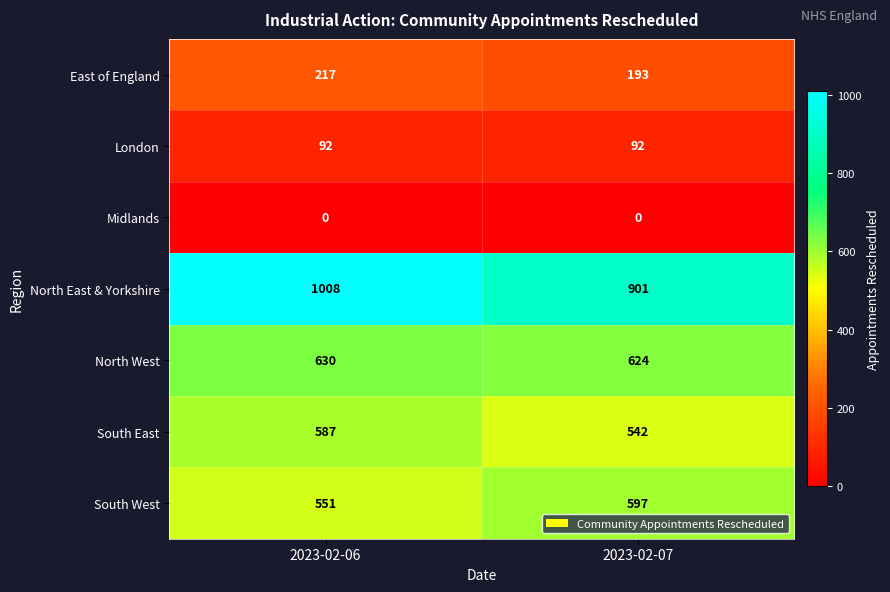

How many categories are shown in the chart?

2